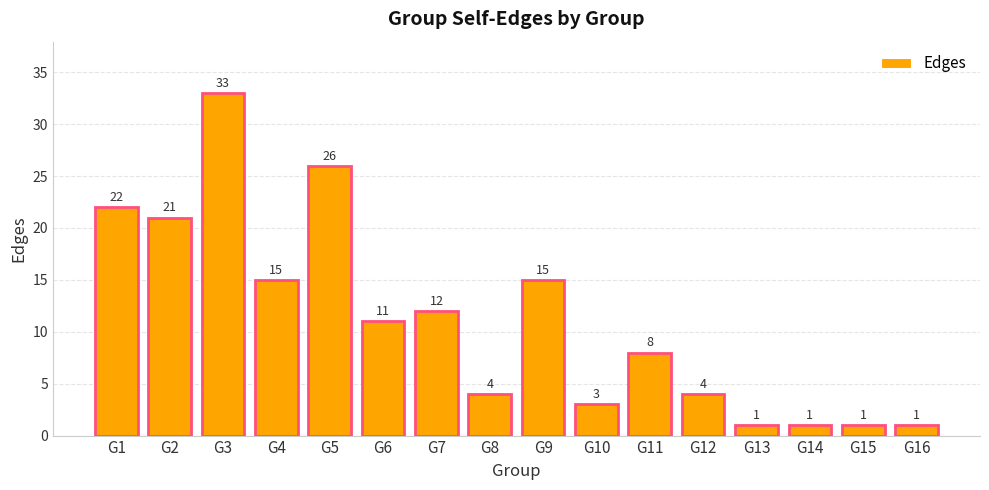

Where does the data first go above 11?

G1